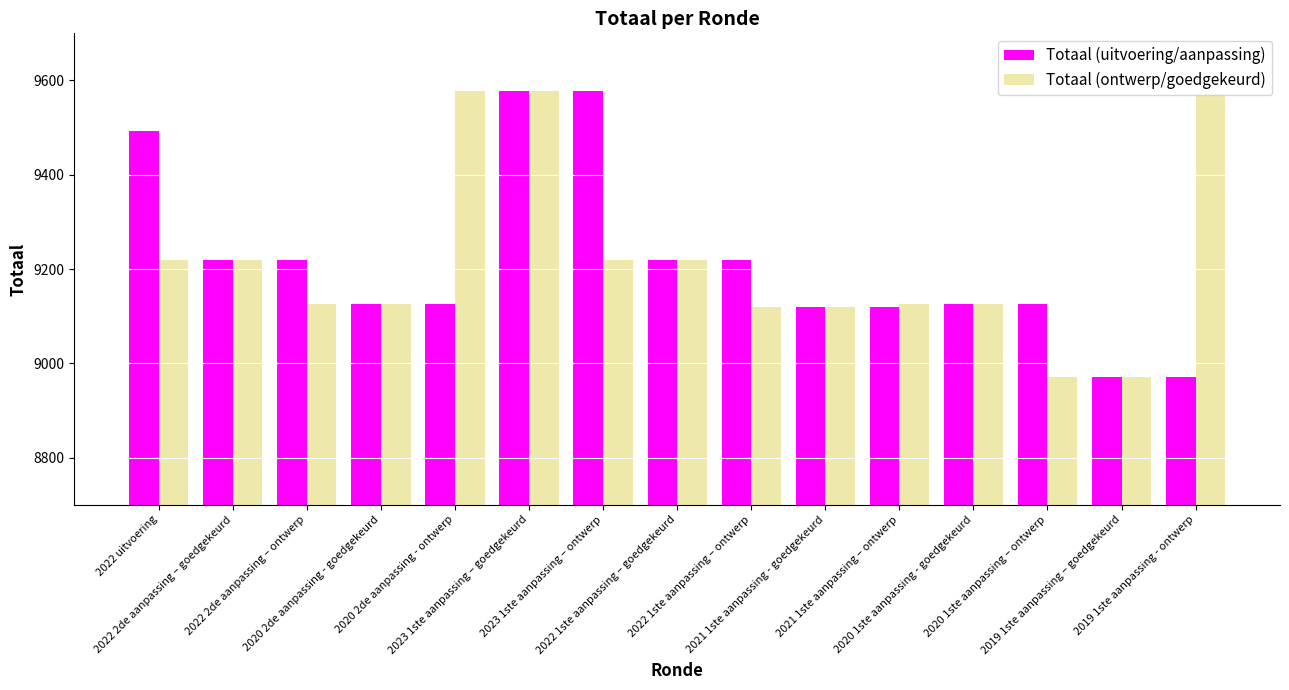

Reading right to left, what are all the values shown in this chart?

Totaal (uitvoering/aanpassing): 2019 1ste aanpassing - ontwerp=8971	2019 1ste aanpassing – goedgekeurd=8971	2020 1ste aanpassing – ontwerp=9125	2020 1ste aanpassing - goedgekeurd=9125	2021 1ste aanpassing – ontwerp=9119	2021 1ste aanpassing - goedgekeurd=9119	2022 1ste aanpassing – ontwerp=9219	2022 1ste aanpassing – goedgekeurd=9219	2023 1ste aanpassing – ontwerp=9577	2023 1ste aanpassing – goedgekeurd=9577	2020 2de aanpassing - ontwerp=9125	2020 2de aanpassing - goedgekeurd=9125	2022 2de aanpassing – ontwerp=9219	2022 2de aanpassing – goedgekeurd=9219	2022 uitvoering=9493
Totaal (ontwerp/goedgekeurd): 2019 1ste aanpassing - ontwerp=9571	2019 1ste aanpassing – goedgekeurd=8971	2020 1ste aanpassing – ontwerp=8971	2020 1ste aanpassing - goedgekeurd=9125	2021 1ste aanpassing – ontwerp=9125	2021 1ste aanpassing - goedgekeurd=9119	2022 1ste aanpassing – ontwerp=9119	2022 1ste aanpassing – goedgekeurd=9219	2023 1ste aanpassing – ontwerp=9219	2023 1ste aanpassing – goedgekeurd=9577	2020 2de aanpassing - ontwerp=9577	2020 2de aanpassing - goedgekeurd=9125	2022 2de aanpassing – ontwerp=9125	2022 2de aanpassing – goedgekeurd=9219	2022 uitvoering=9219